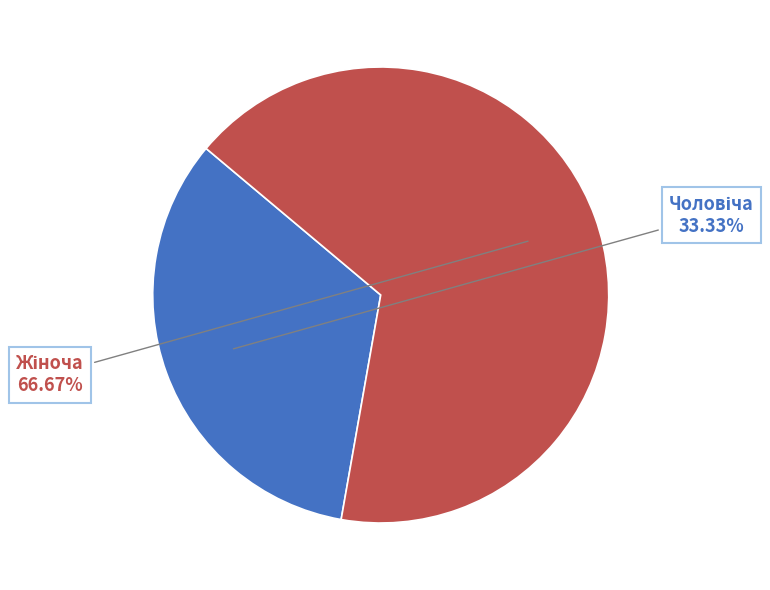

Count the number of slices in the pie.

2